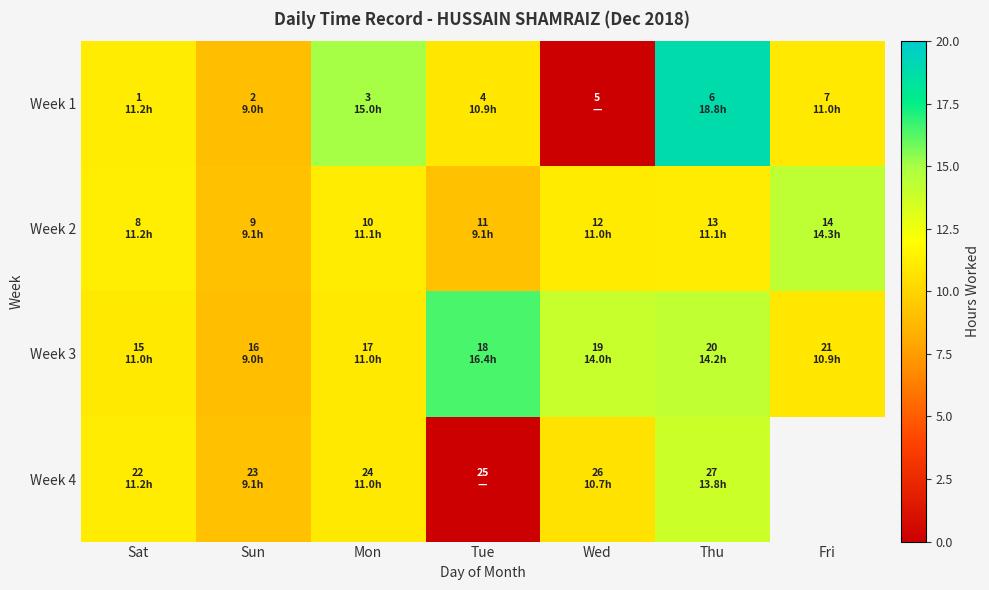

How many values in the Week 3 series are below 11?

2